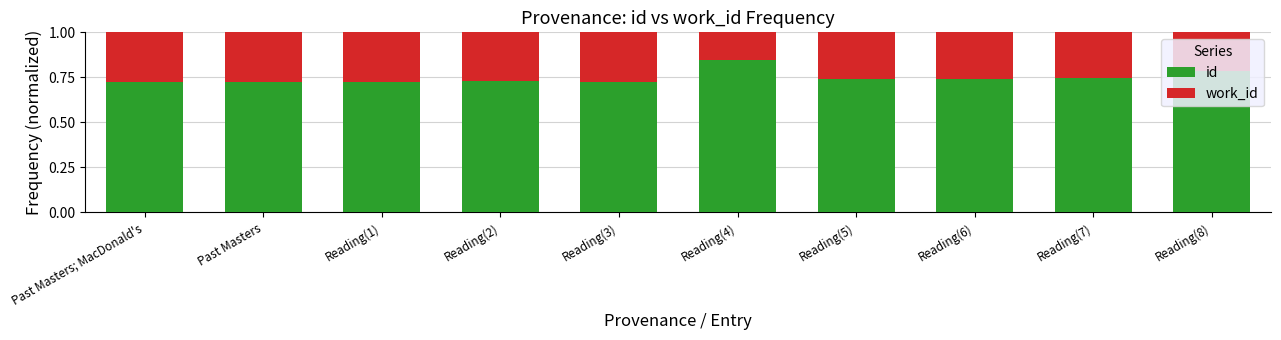

At which label does id reach its peak?

Reading(4)